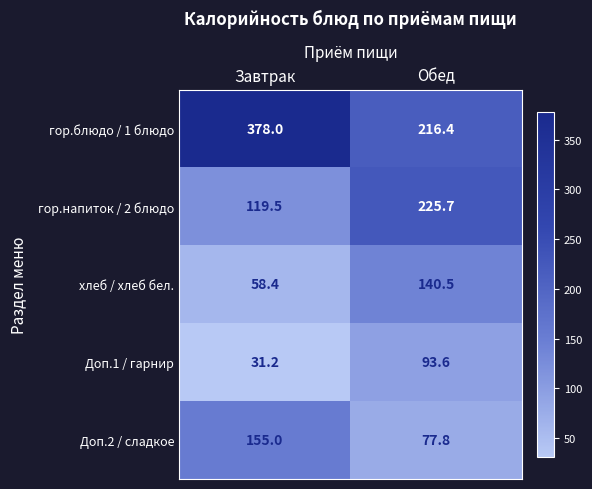

At which category is the sum across all series the highest?

Обед